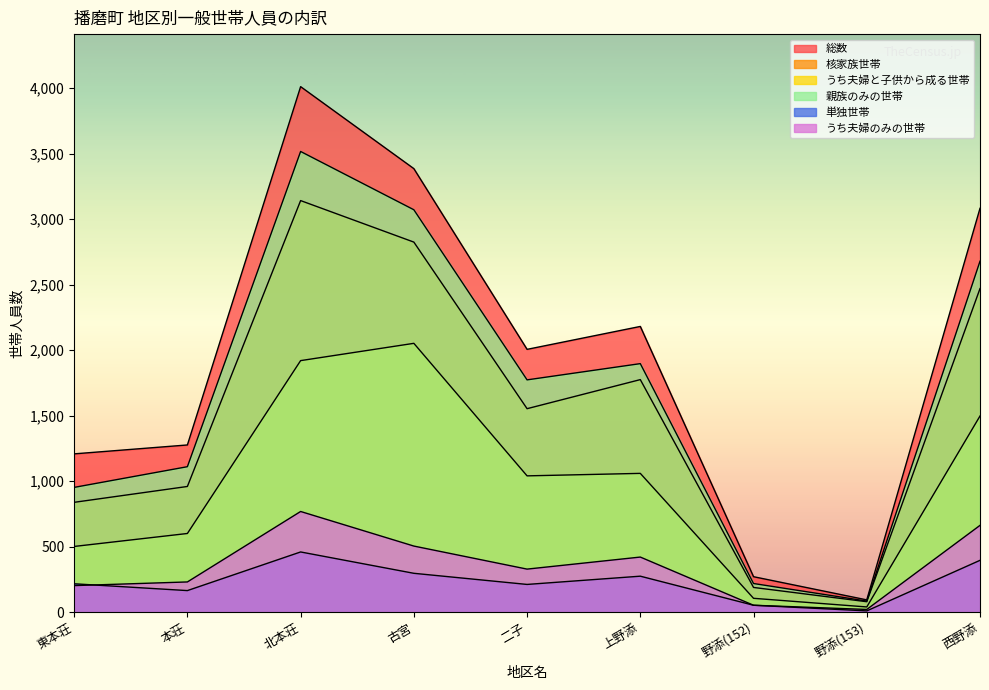

What is the approximate value of うち夫婦のみの世帯 at 古宮, to the nearest 100?

500